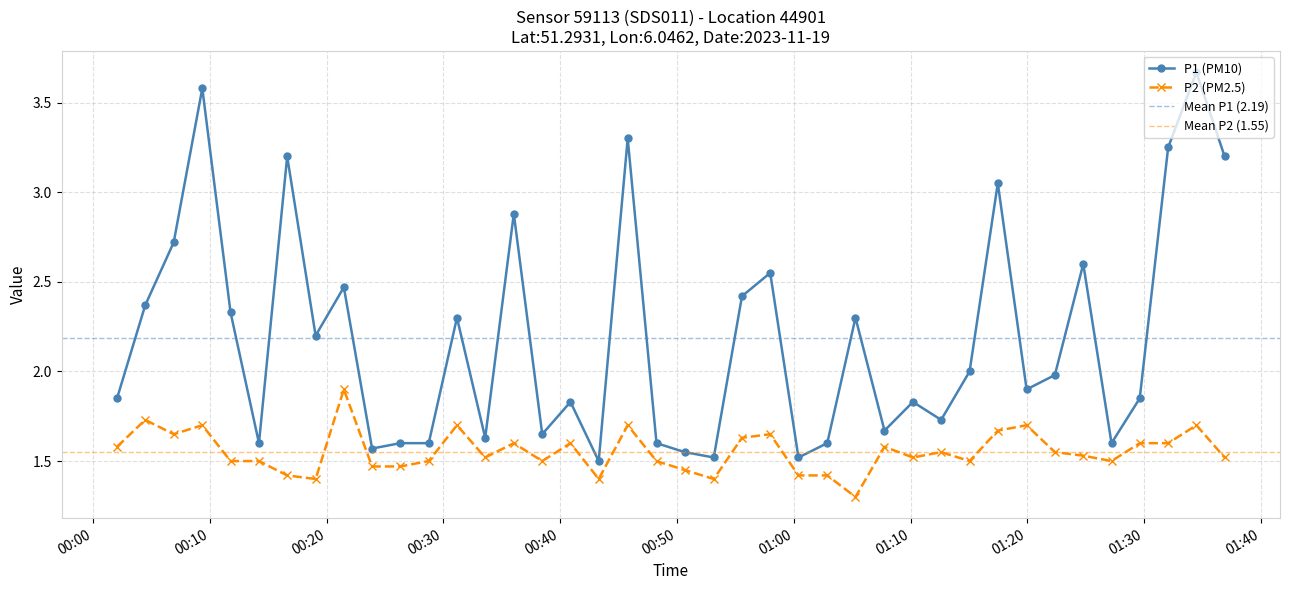

At how many categories does at least one series exceed 1?

40